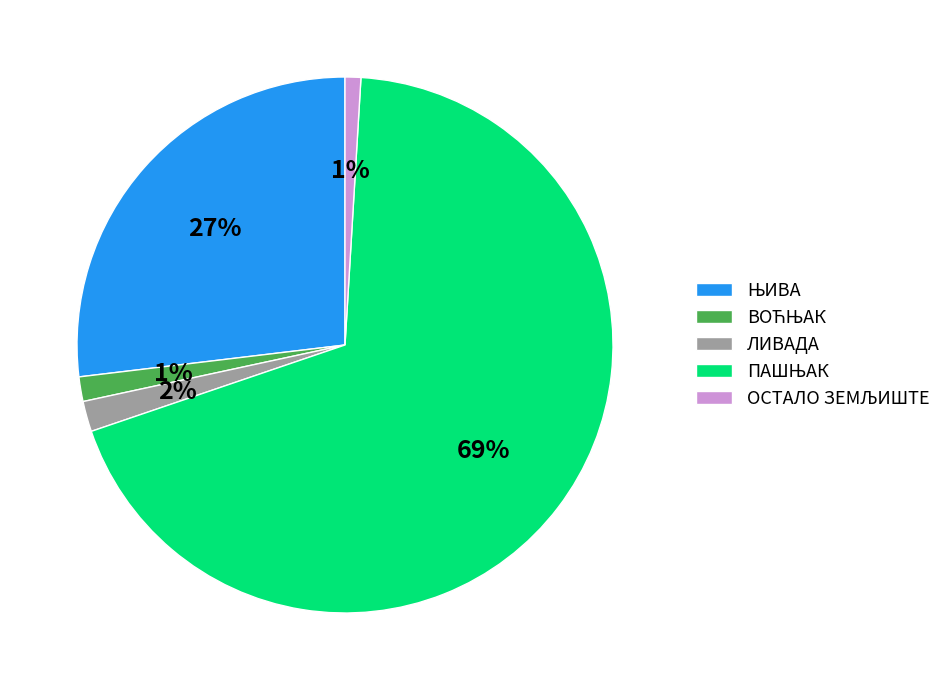

To the nearest percent, what is the difference between the largest and smallest slice percentages?

68%